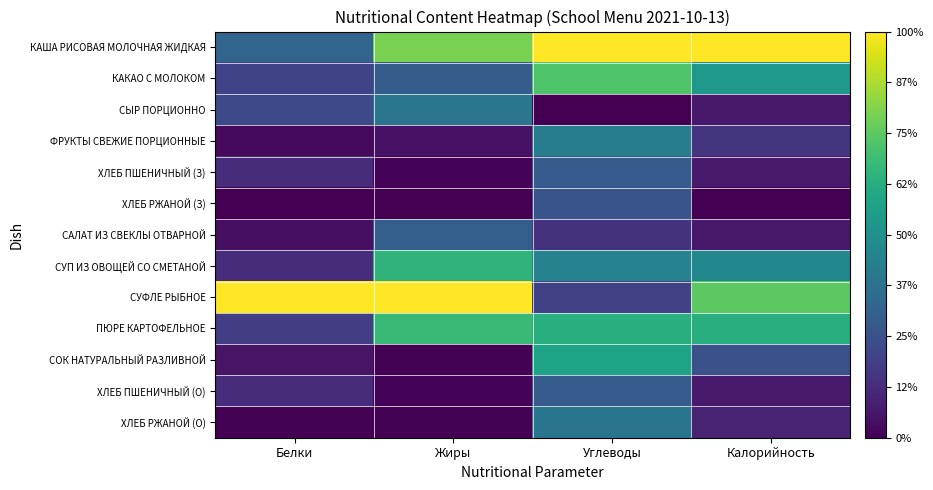

Count the number of categories in the chart.

4